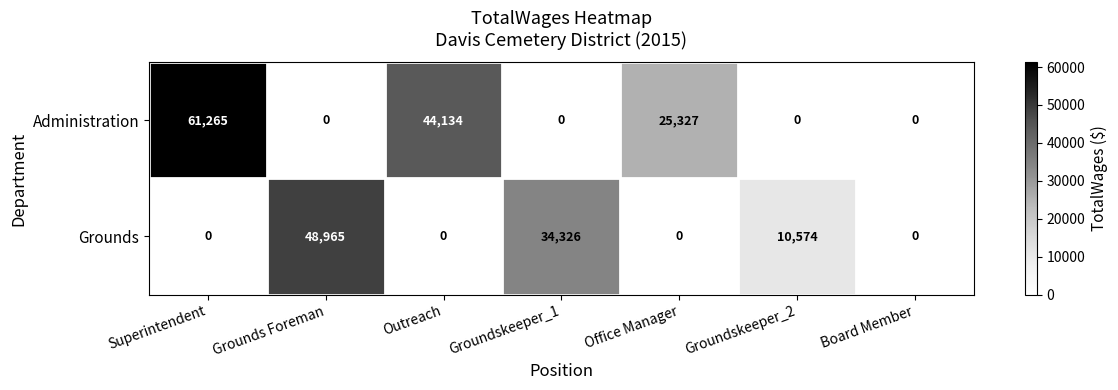

Count the number of data series in this chart.

2